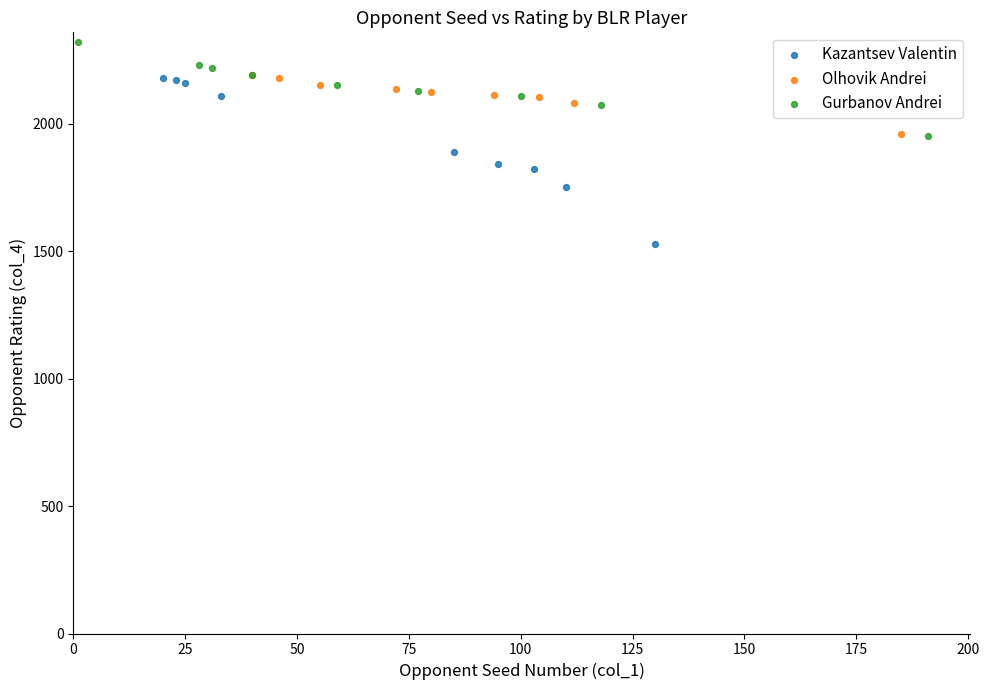

What are all the series names shown in the legend?

Kazantsev Valentin, Olhovik Andrei, Gurbanov Andrei